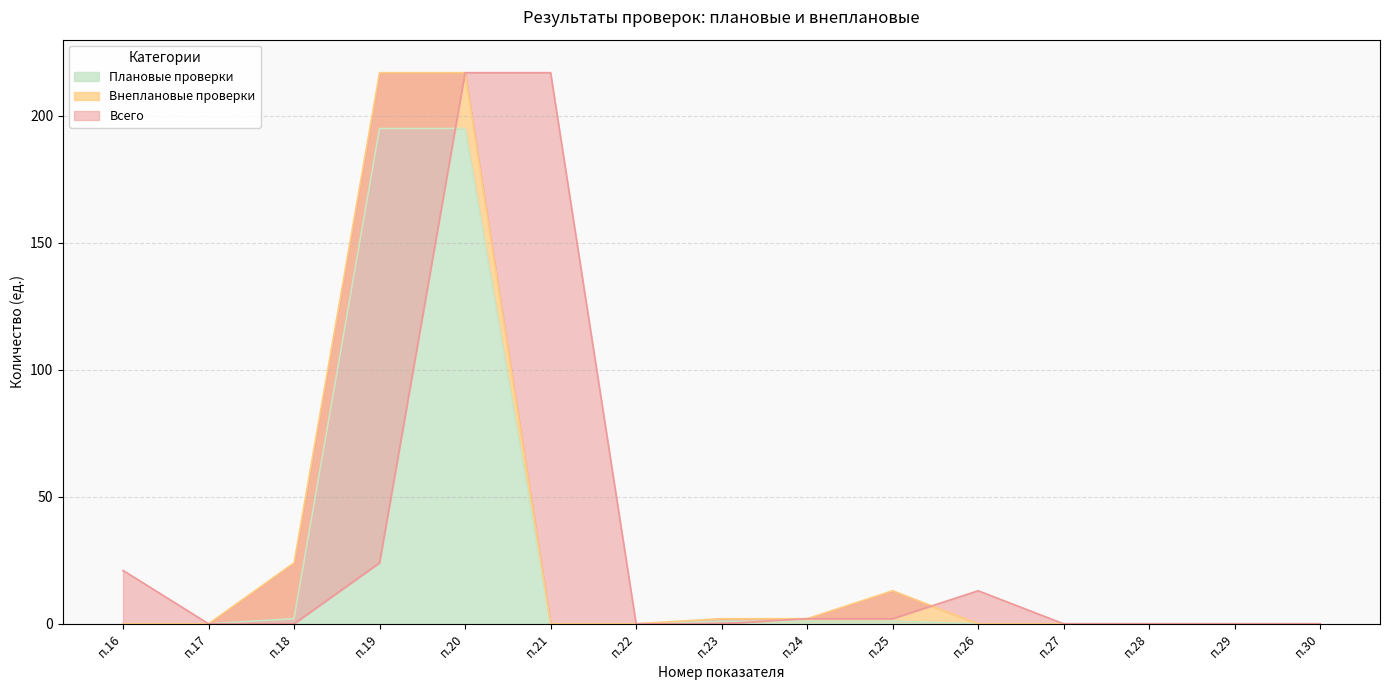

At which category is the sum across all series the highest?

20